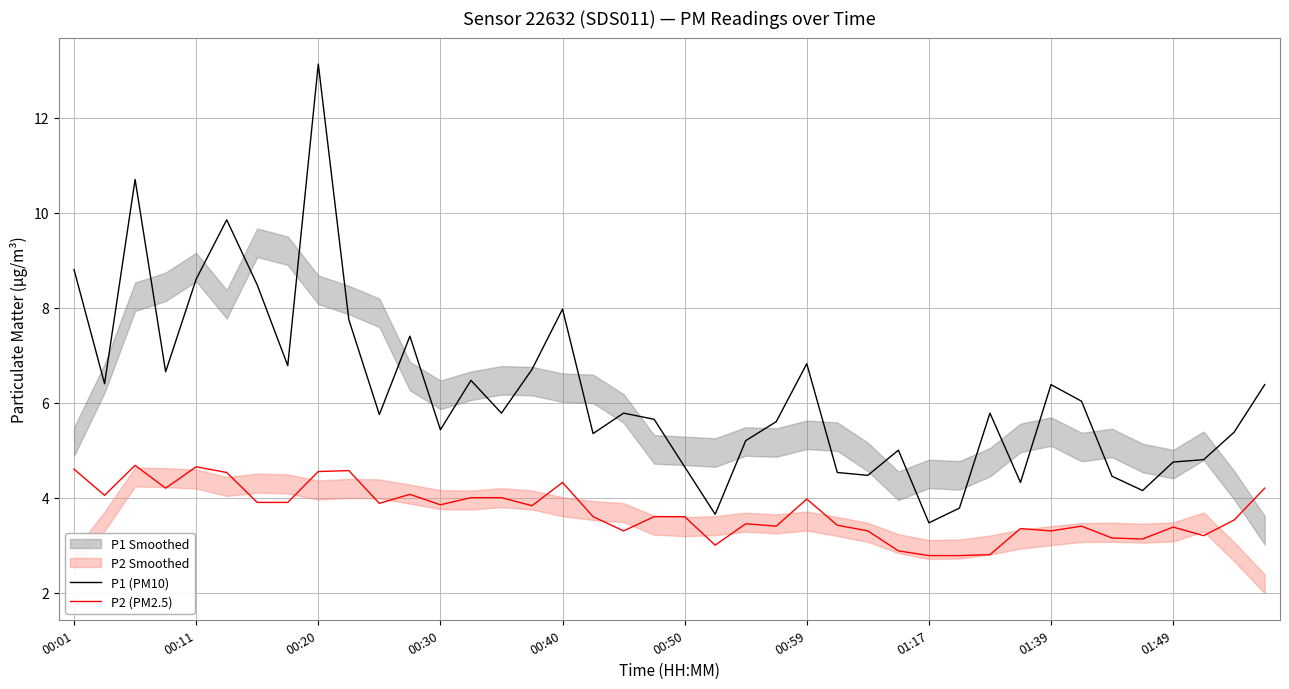

What is the greatest value displayed?

13.1